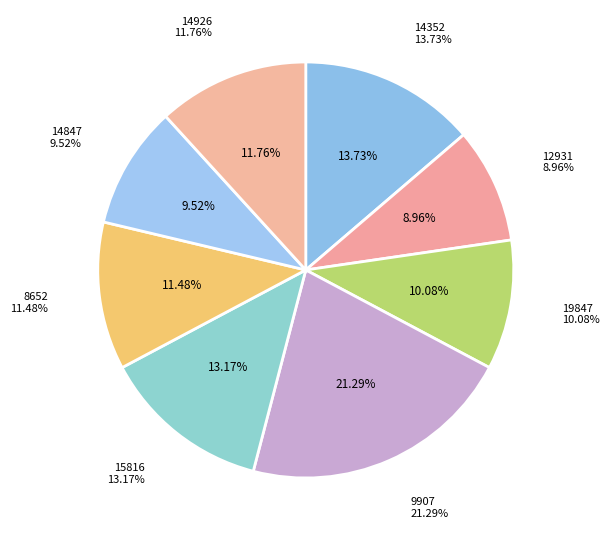

Rank the categories by value from highest to lowest.

9907, 14352, 15816, 14926, 8652, 19847, 14847, 12931